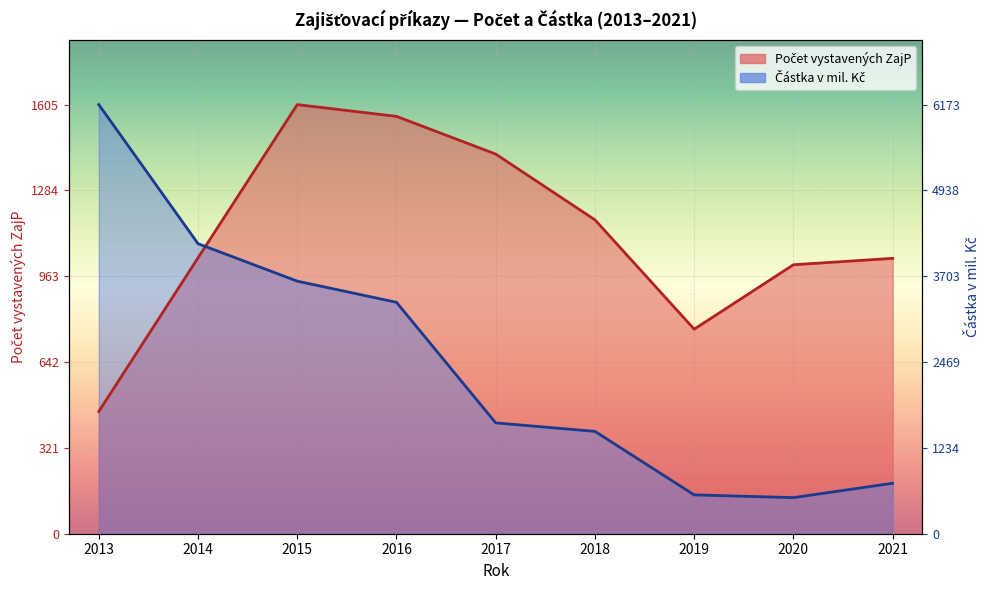

Which has a higher value, 2014 or 2015?

2015